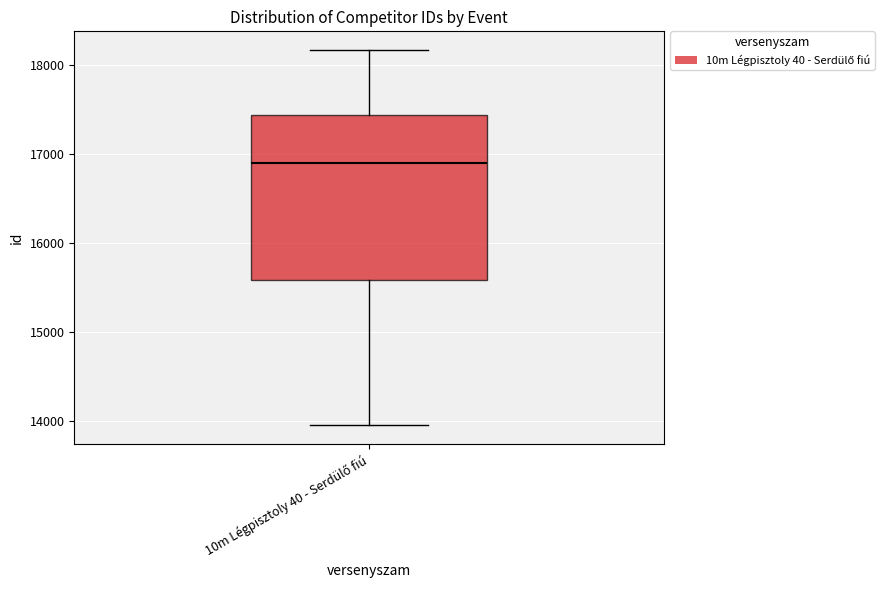

Read this box plot against the y-axis: the position of the median line, the range covered by the box, and the ends of both whiskers. The values are not printed on the chart, so give them approximately, as read against the axis.

median 16900, box 15600 to 17400, whiskers 14000 to 18200